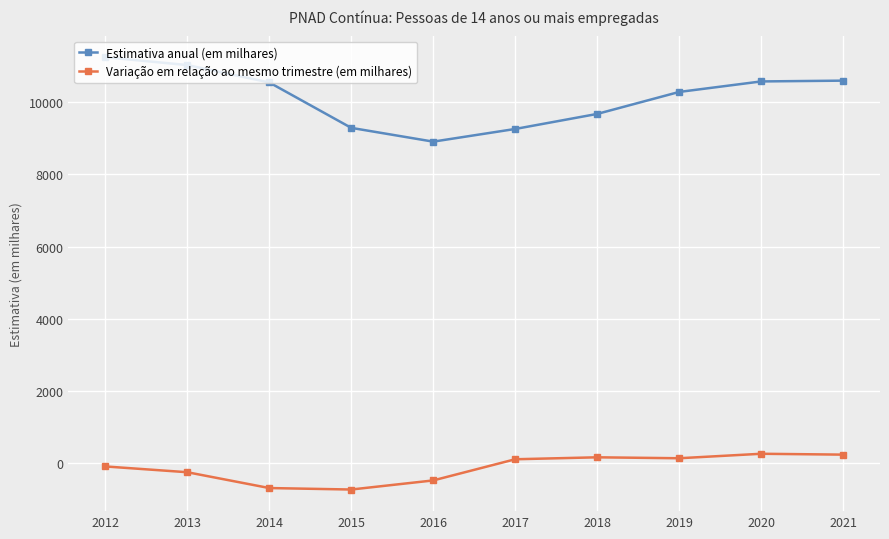

What is the sum of the Variação em relação ao mesmo trimestre (em milhares) values at 2016 and 2020?

-210.0